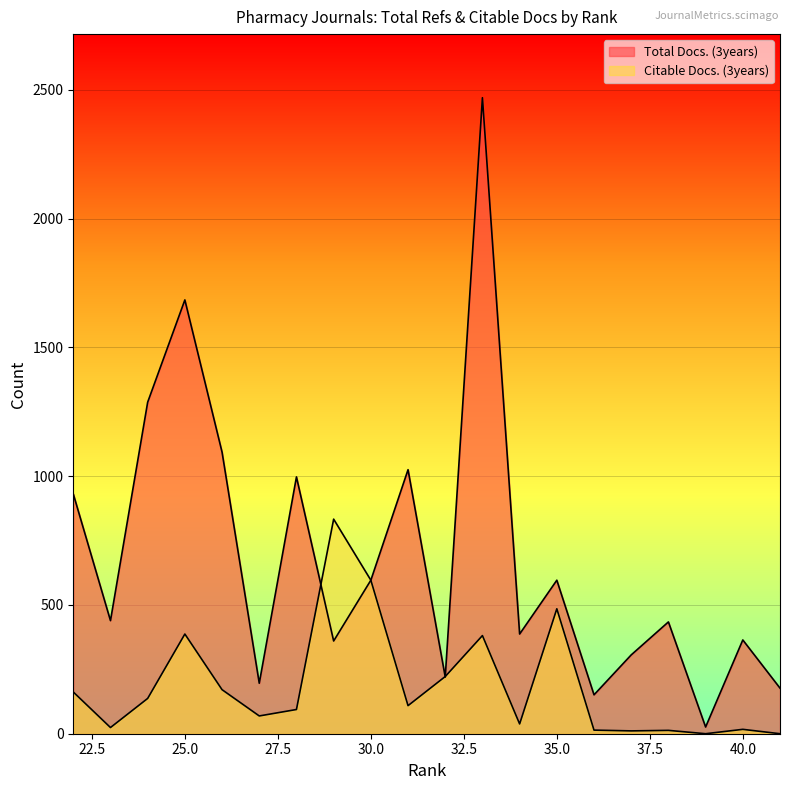

Reading right to left, what are all the values shown in this chart?

Total Docs. (3years): 22=931	23=439	24=1287	25=1684	26=1093	27=196	28=997	29=360	30=596	31=1025	32=220	33=2469	34=387	35=596	36=151	37=306	38=434	39=26	40=364	41=177
Citable Docs. (3years): 22=162	23=24	24=137	25=387	26=171	27=69	28=94	29=833	30=596	31=109	32=222	33=381	34=38	35=485	36=14	37=11	38=13	39=0	40=17	41=0